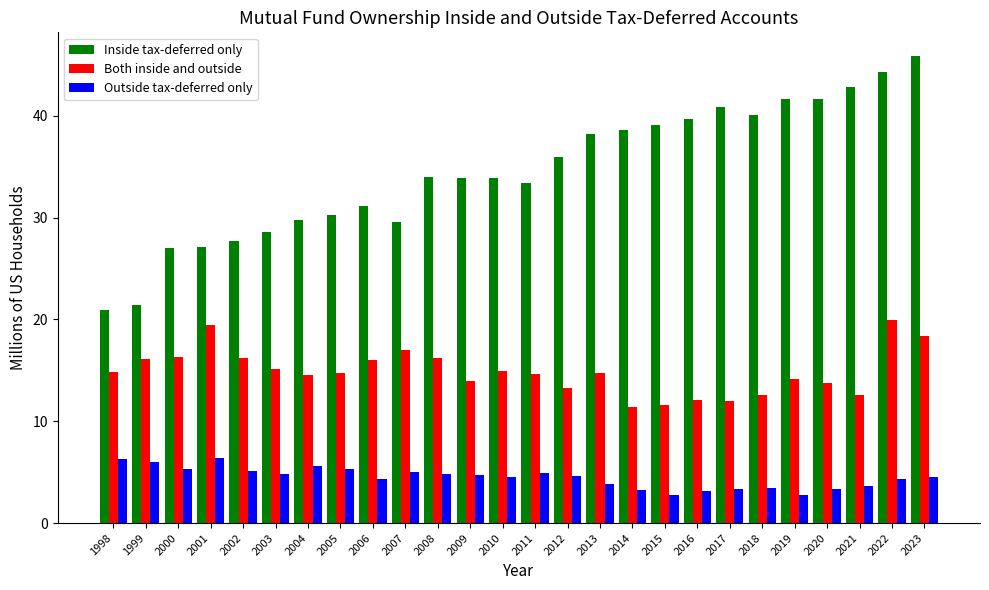

What is the lowest value of the Both inside and outside series?

11.4